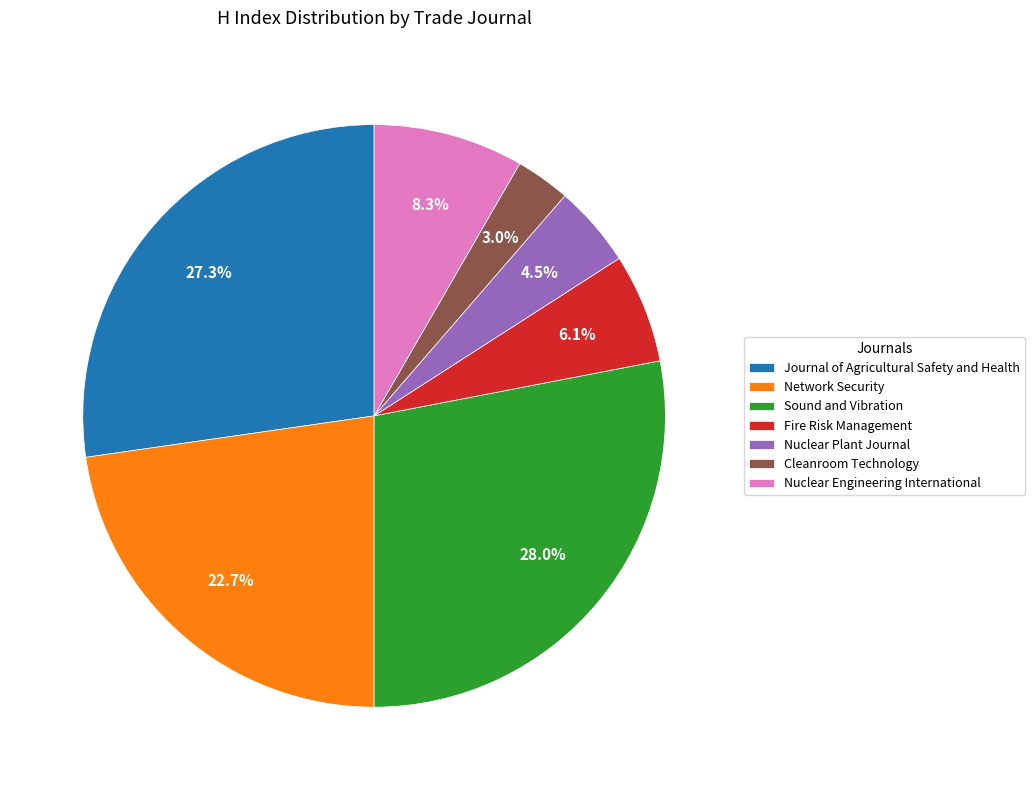

Rank the categories by value from highest to lowest.

Sound and Vibration, Journal of Agricultural Safety and Health, Network Security, Nuclear Engineering International, Fire Risk Management, Nuclear Plant Journal, Cleanroom Technology